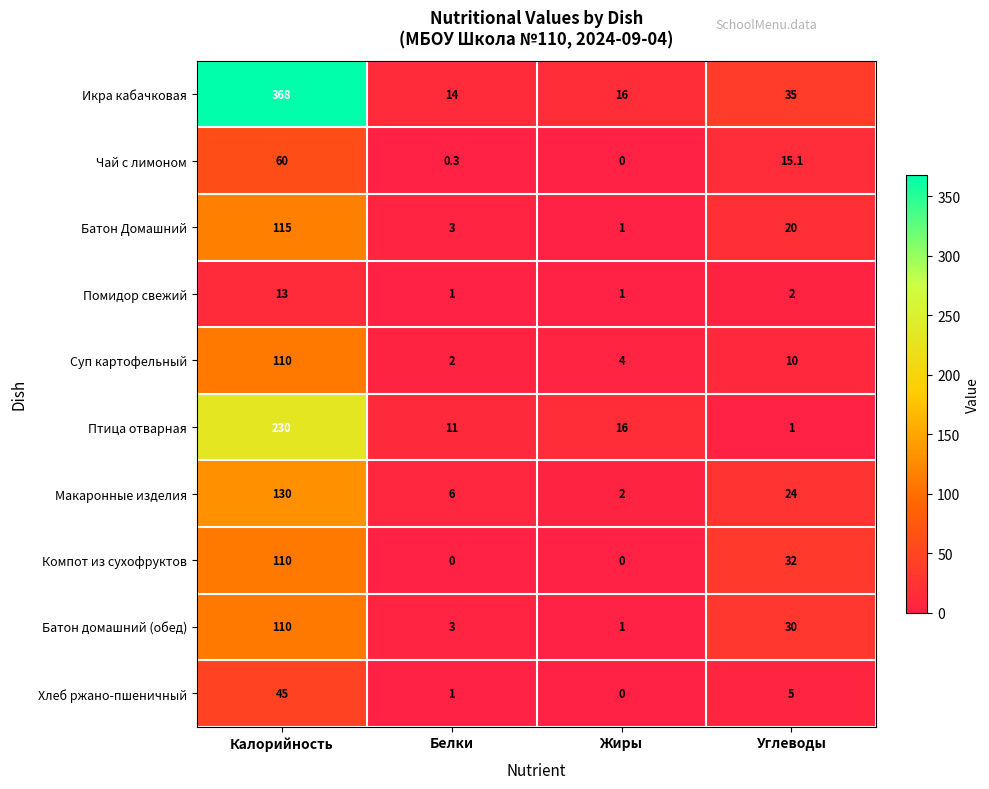

Which series has the widest spread of values?

Икра кабачковая